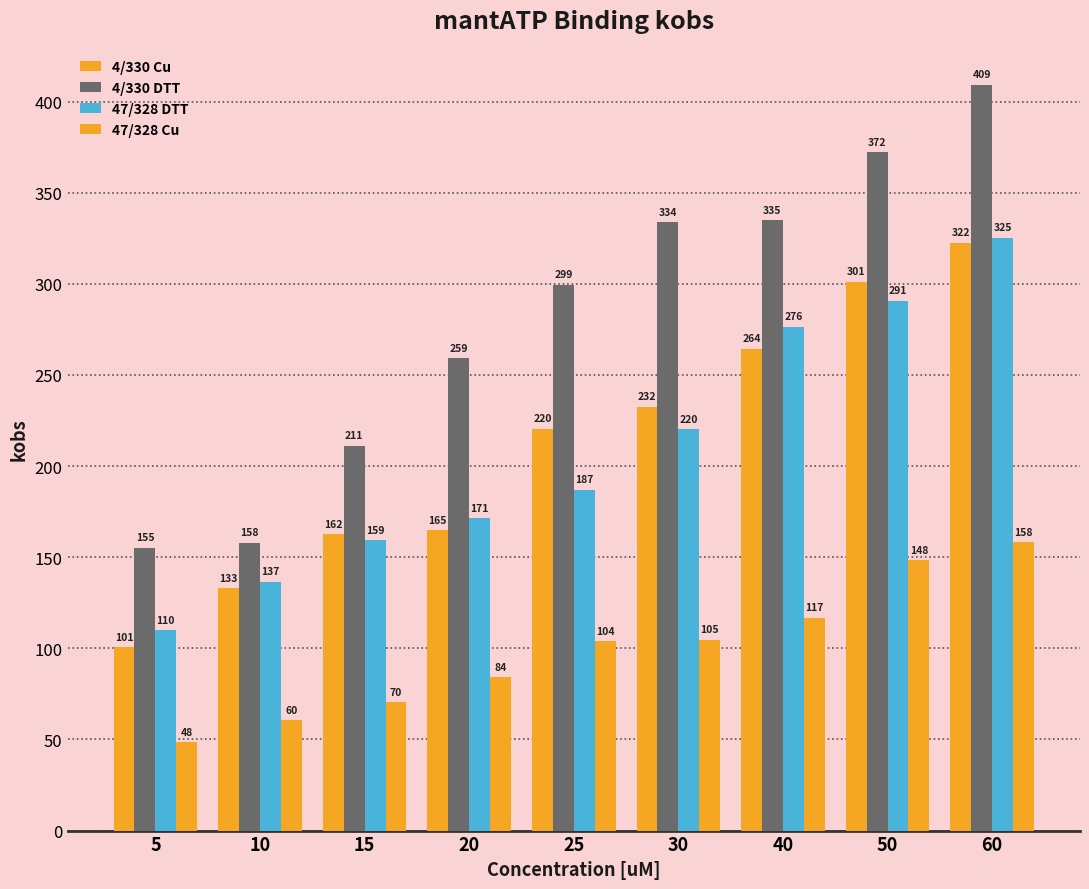

Count the number of data series in this chart.

4